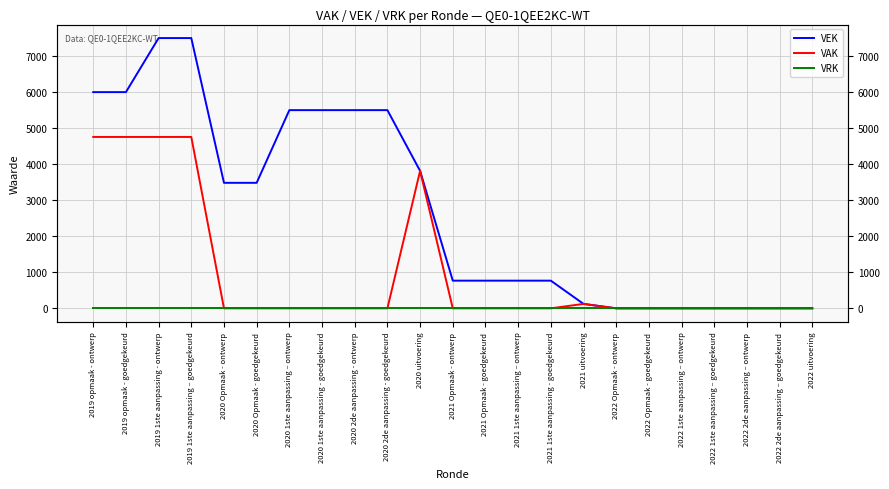

Where is VEK nearest to the value 3750?

2020 uitvoering